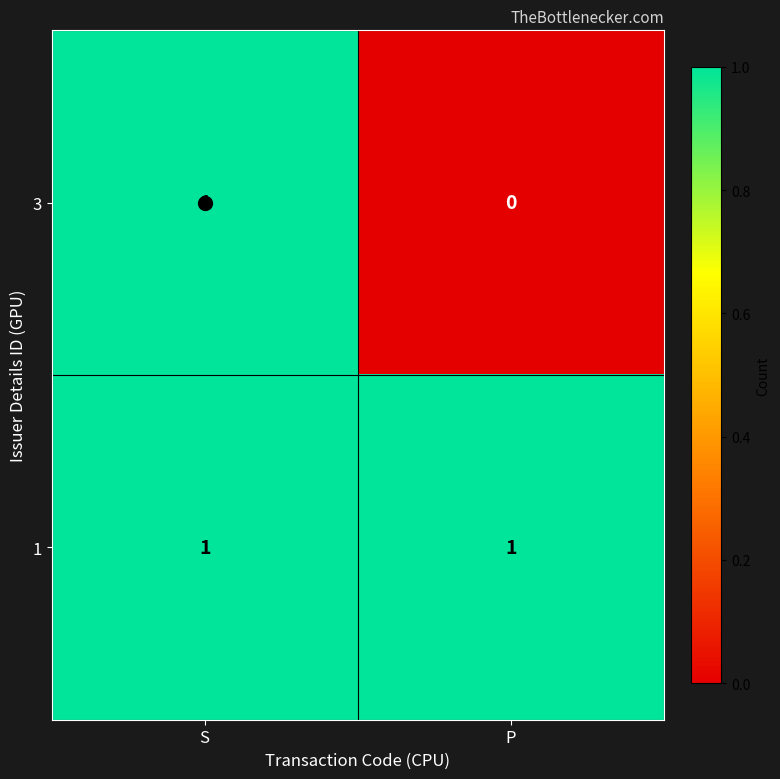

List the series in order of their overall mean, highest first.

1, 3